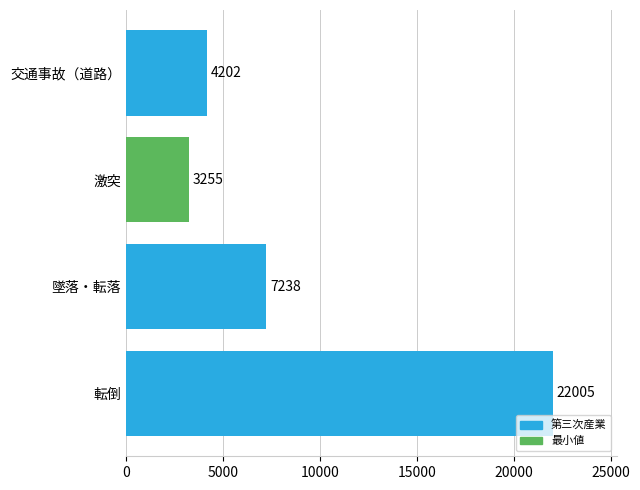

Approximately how many times larger is the value at 激突 compared to 墜落・転落?

0.4